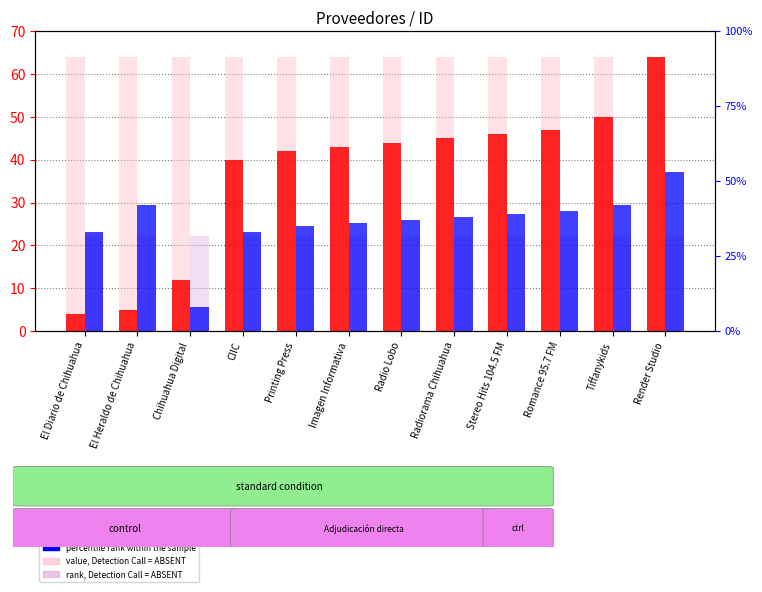

At which label is value, Detection Call = ABSENT closest to 64?

El Diario de Chihuahua